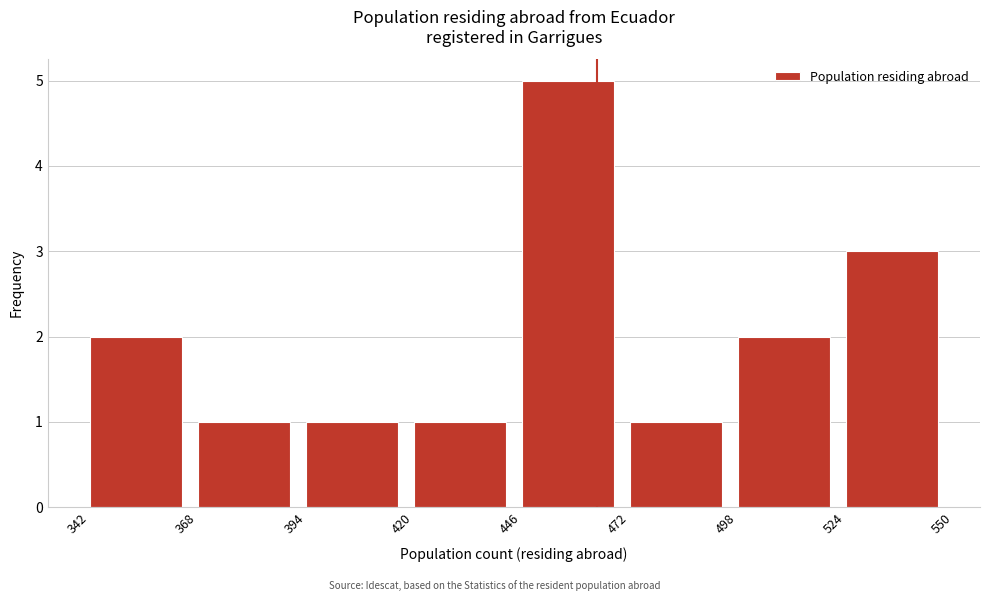

Reading left to right, transcribe this chart: for each bar, give the range it covers on the x-axis and its height. The values are not printed on the chart, so give them approximately, as read against the axis.

342 to 368: 2
368 to 394: 1
394 to 420: 1
420 to 446: 1
446 to 472: 5
472 to 498: 1
498 to 524: 2
524 to 550: 3